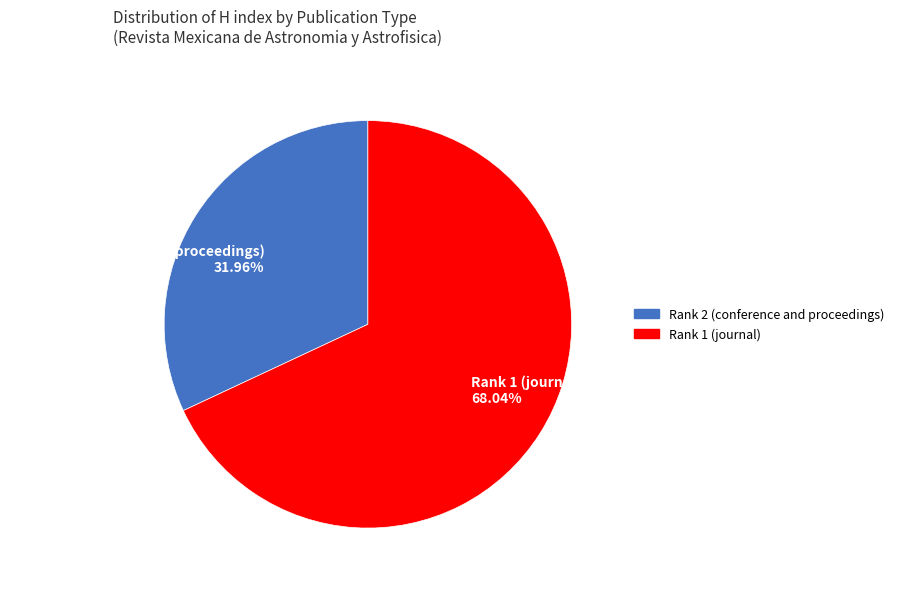

Rank the categories by value from lowest to highest.

Rank 2 (conference and proceedings), Rank 1 (journal)